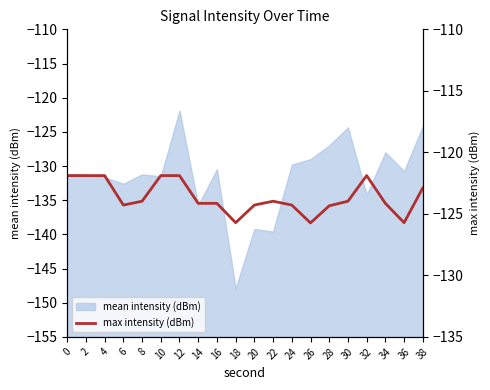

How many data points does each series have?

20